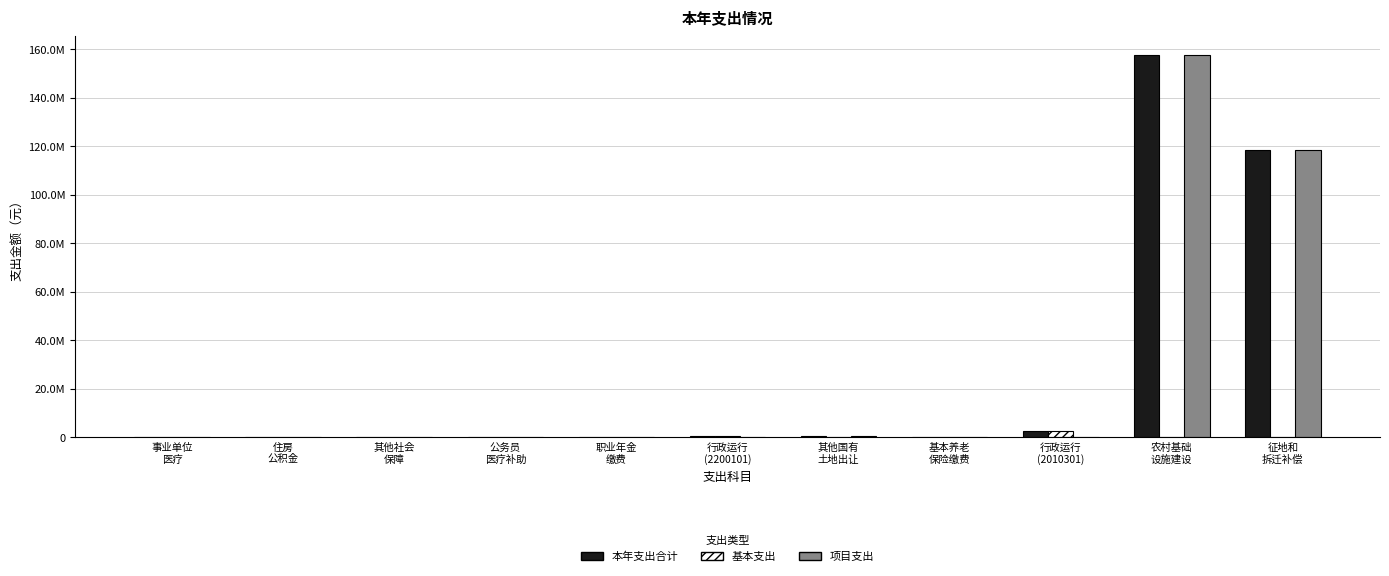

True or false: 项目支出 has a value of 82611472.8 at 其他社会
保障.

False